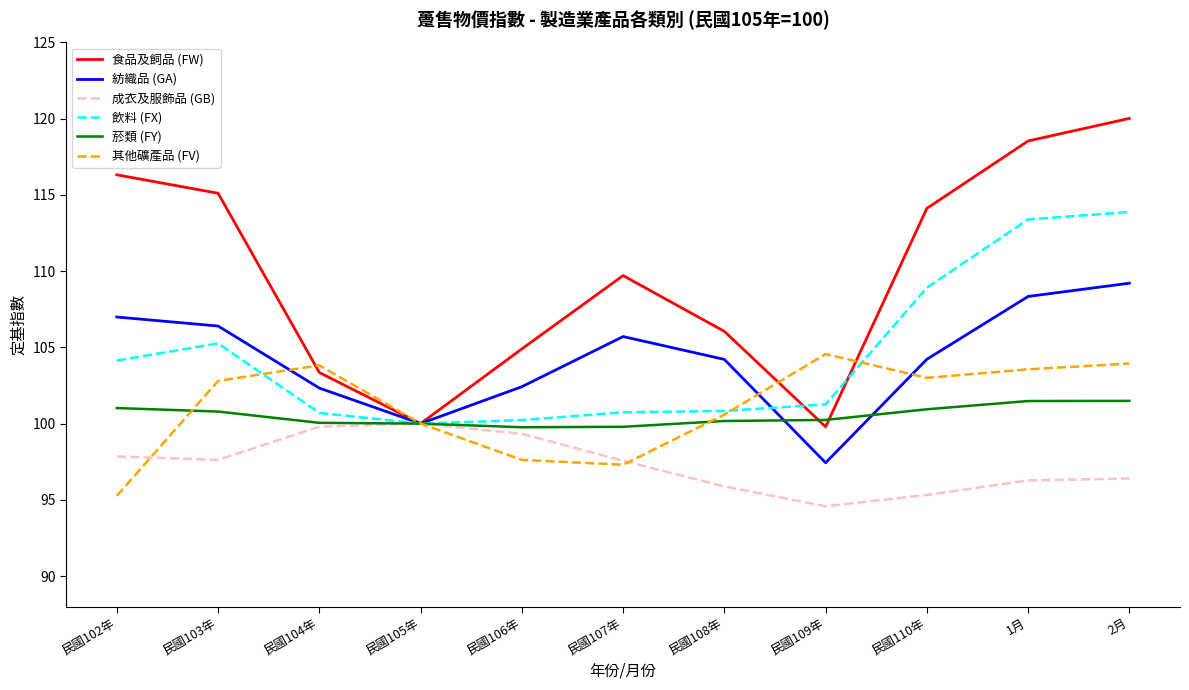

What is the maximum value shown in the chart?

120.0